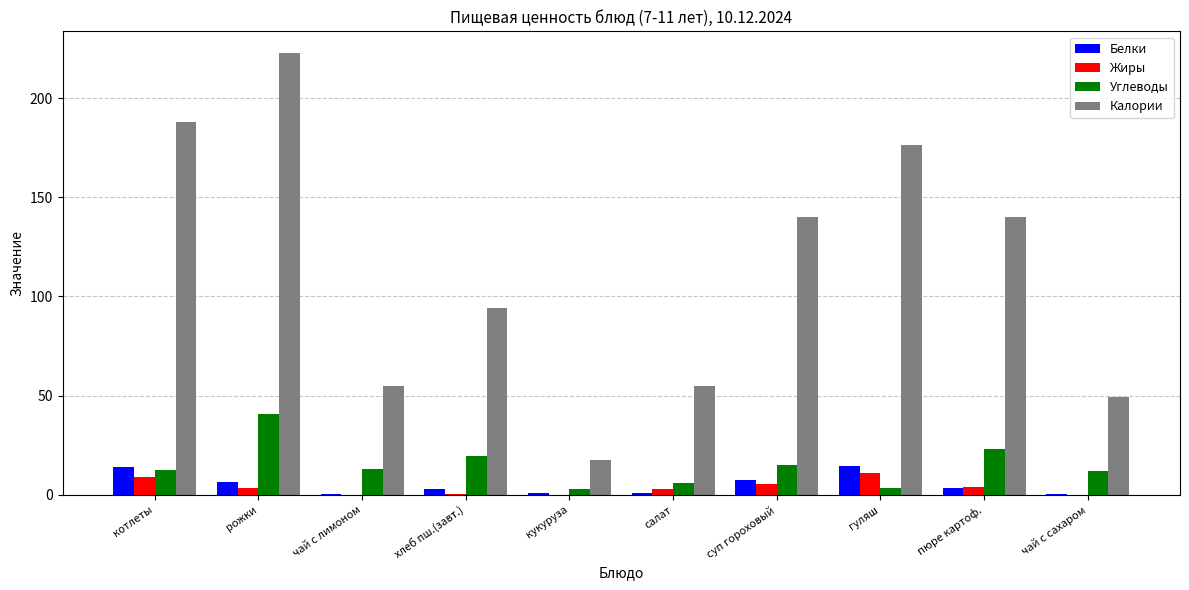

Which series has the largest total across all categories?

Калории